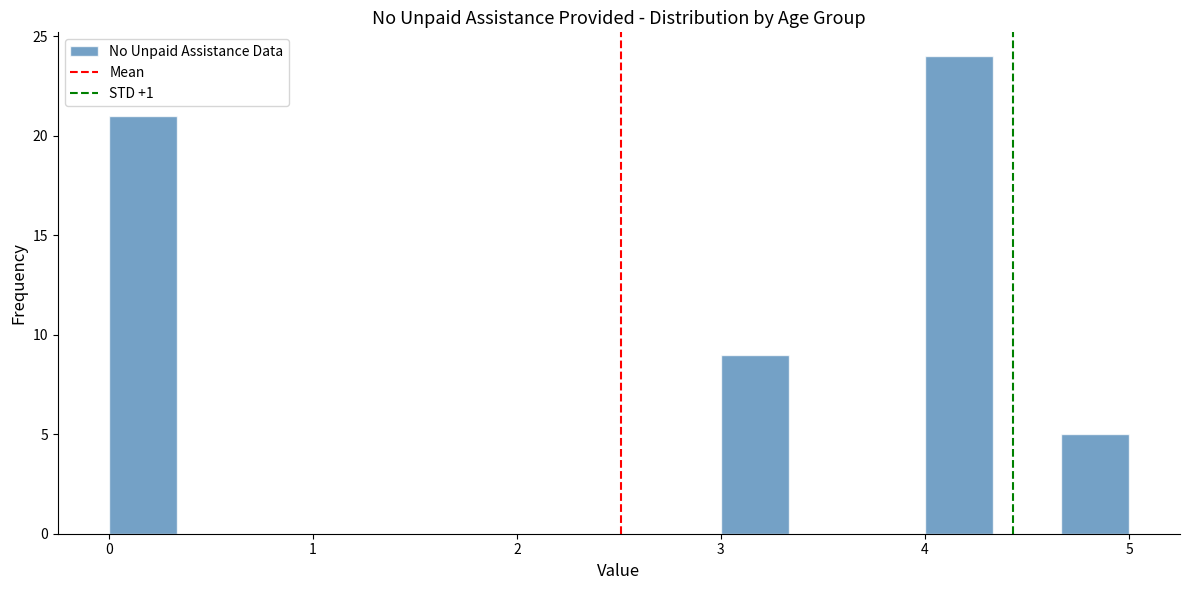

Around what value on the x-axis is the tallest bar? Give the approximate position of its centre, as read against the axis.

4.2